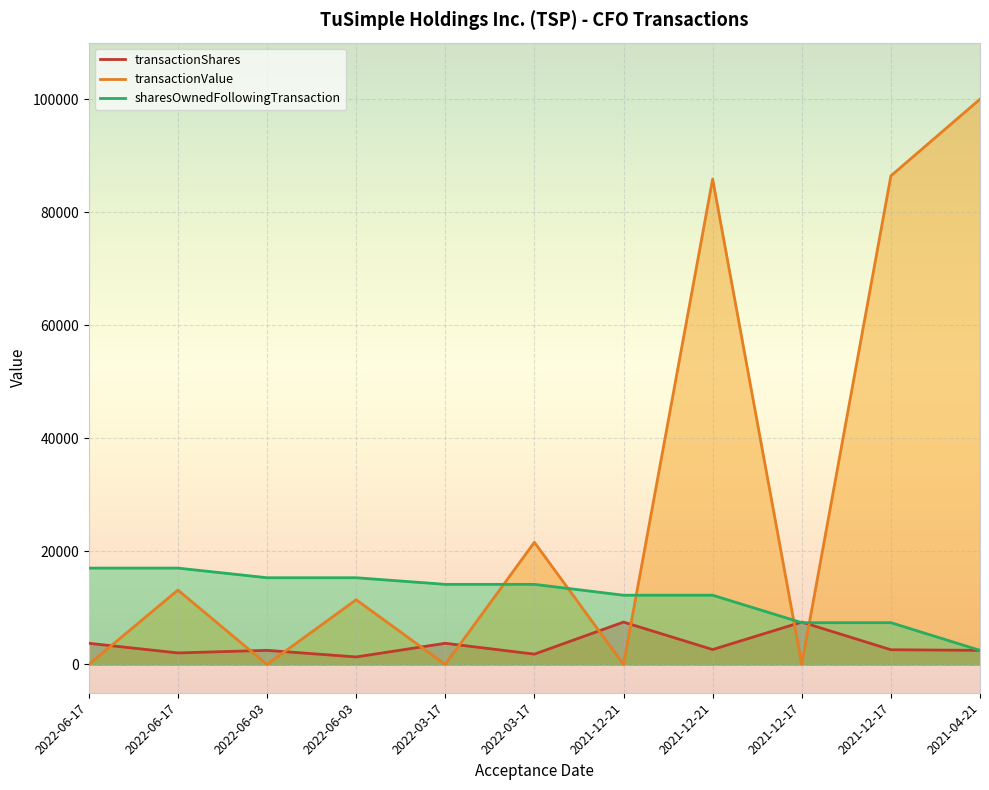

At which label is transactionShares closest to 4416?

2022-06-17